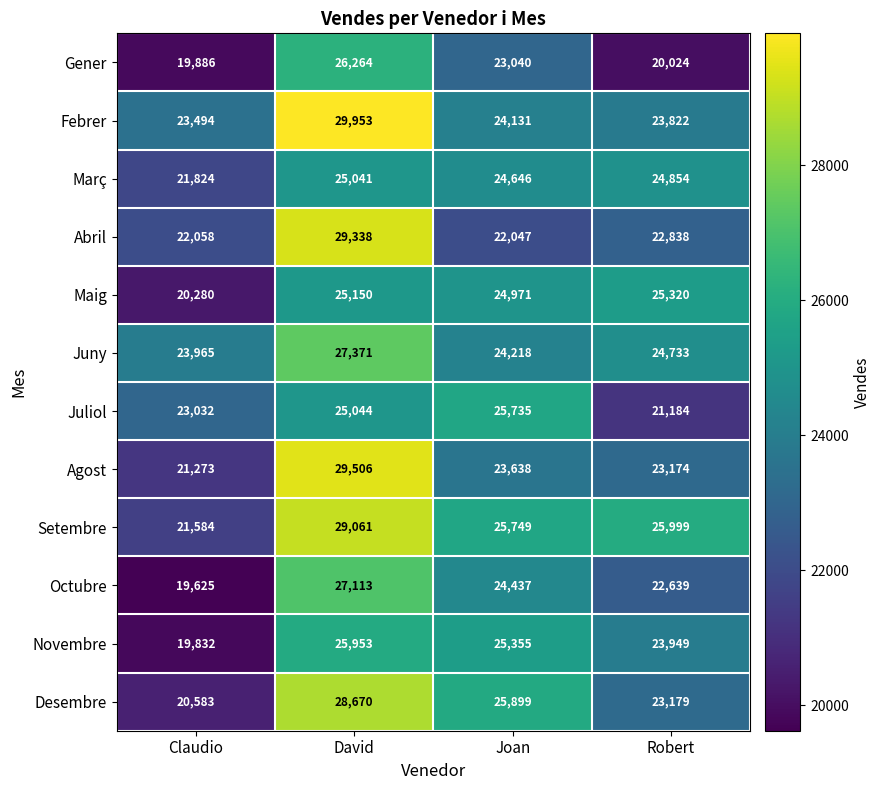

Is it true that Octubre equals 22639 at Robert?

True